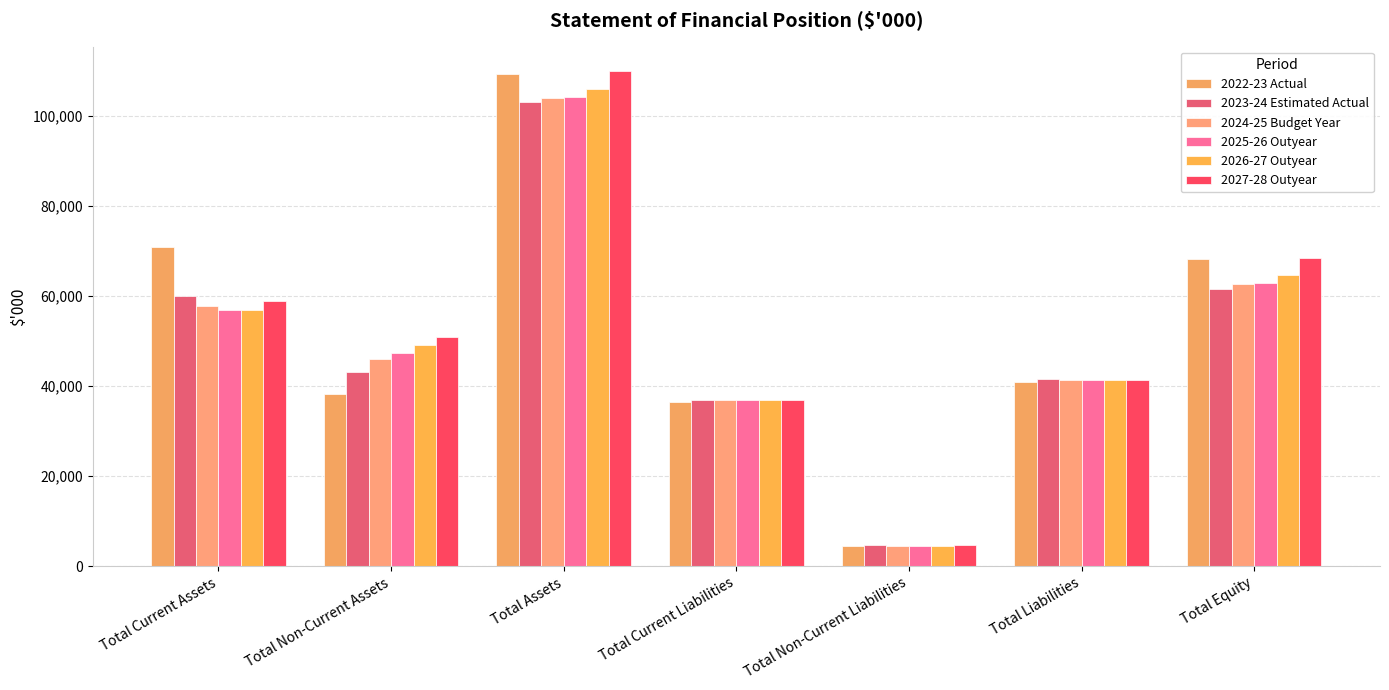

At which label does 2022-23 Actual reach its peak?

Total Assets